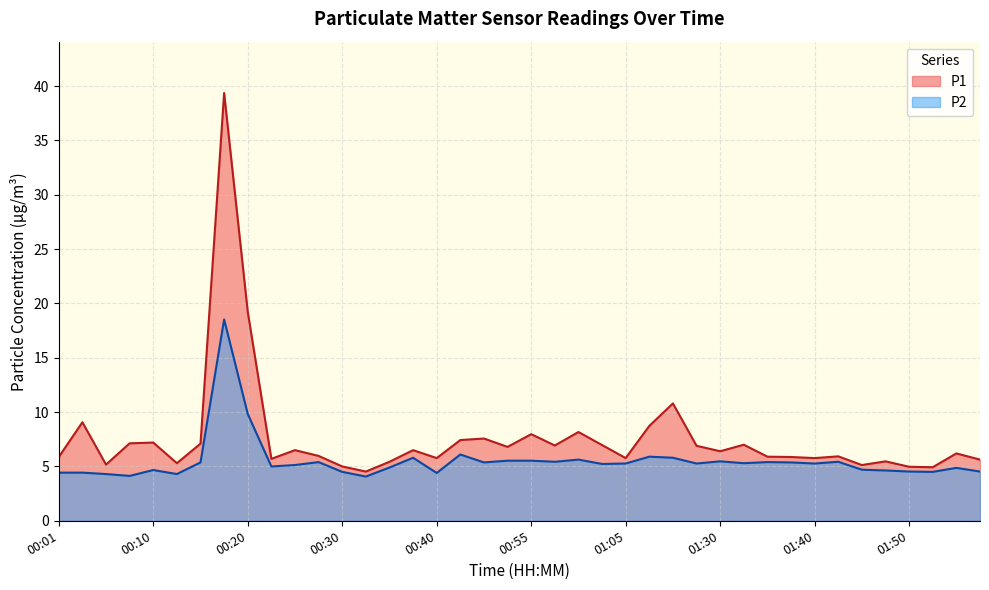

At which label does P1 first exceed 6?

00:03